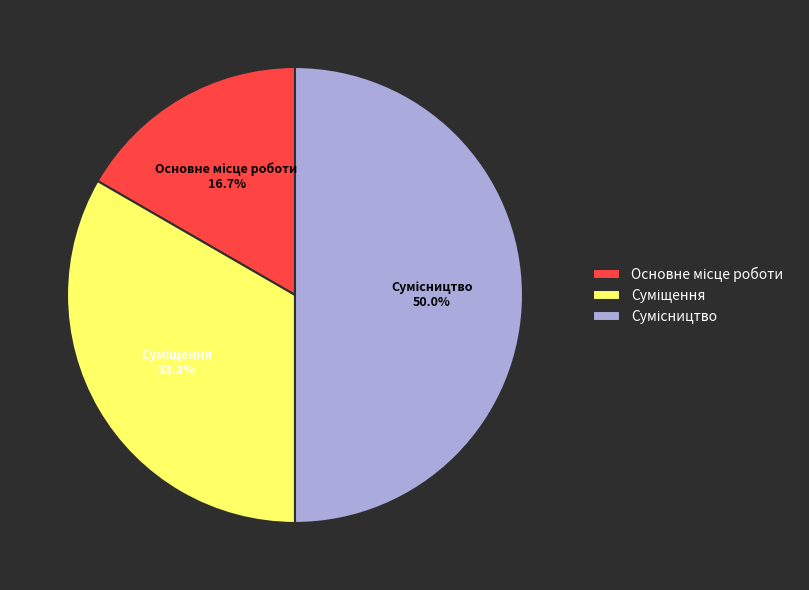

What percentage is the Основне місце роботи slice, to the nearest percent?

17%